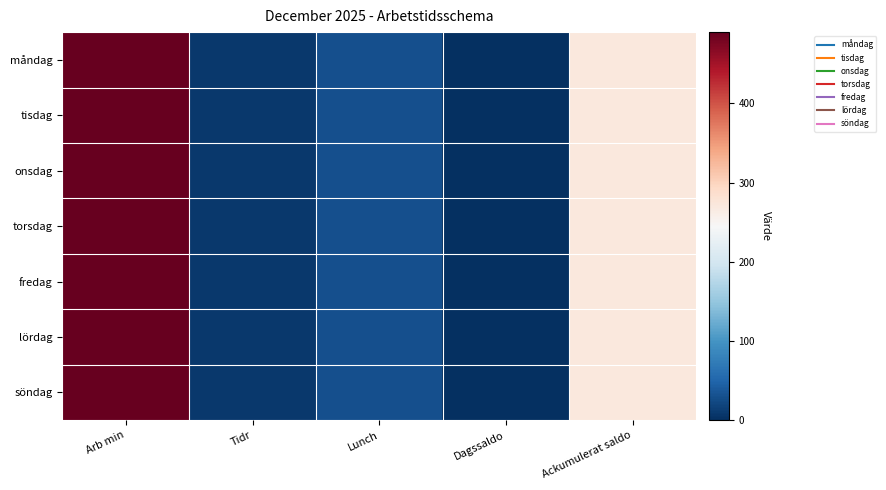

Which has a higher value, Arb min or Lunch?

Arb min